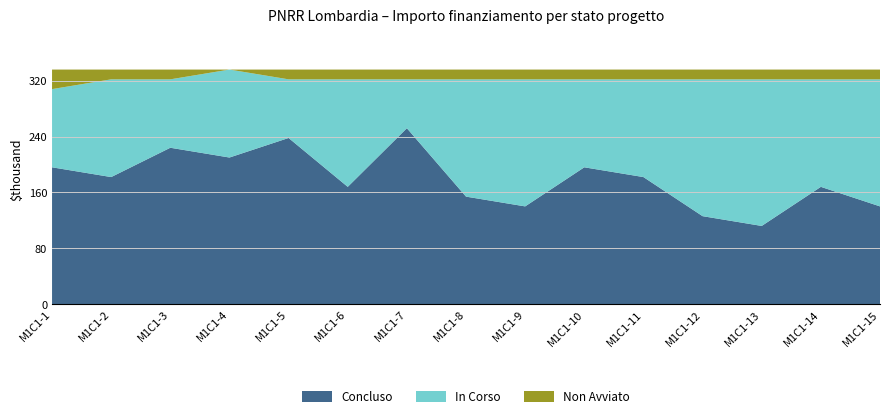

At which label does Concluso reach its peak?

M1C1-7